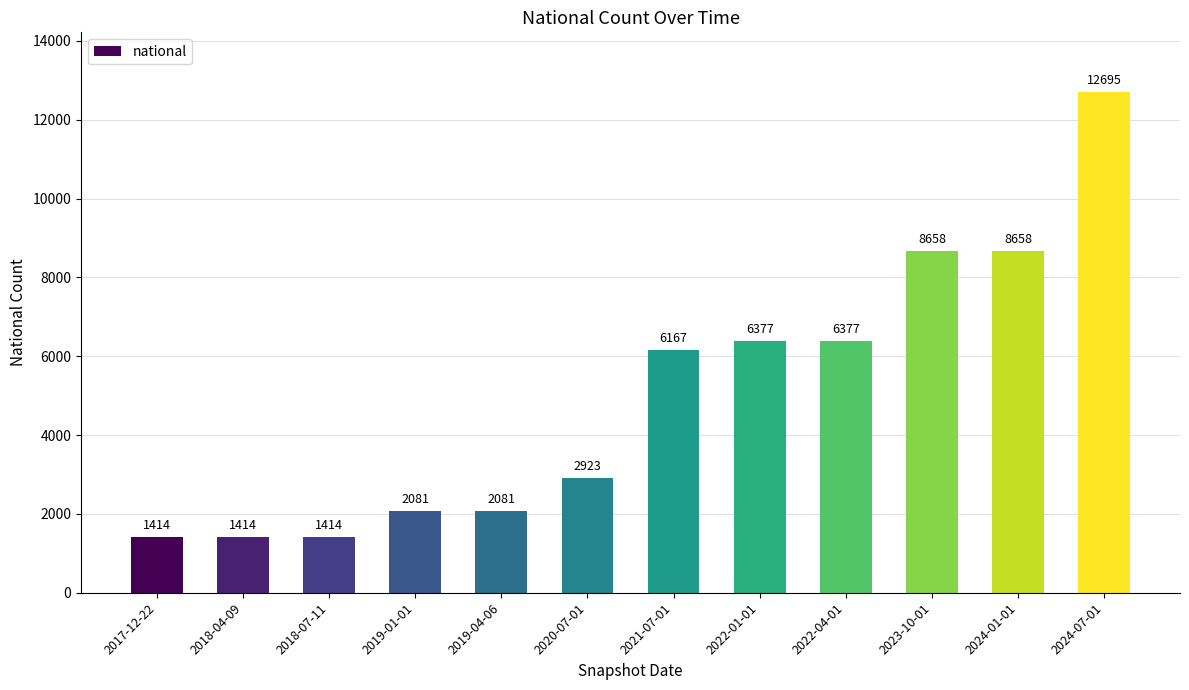

What is the approximate value at 2023-10-01, to the nearest 100?

8700